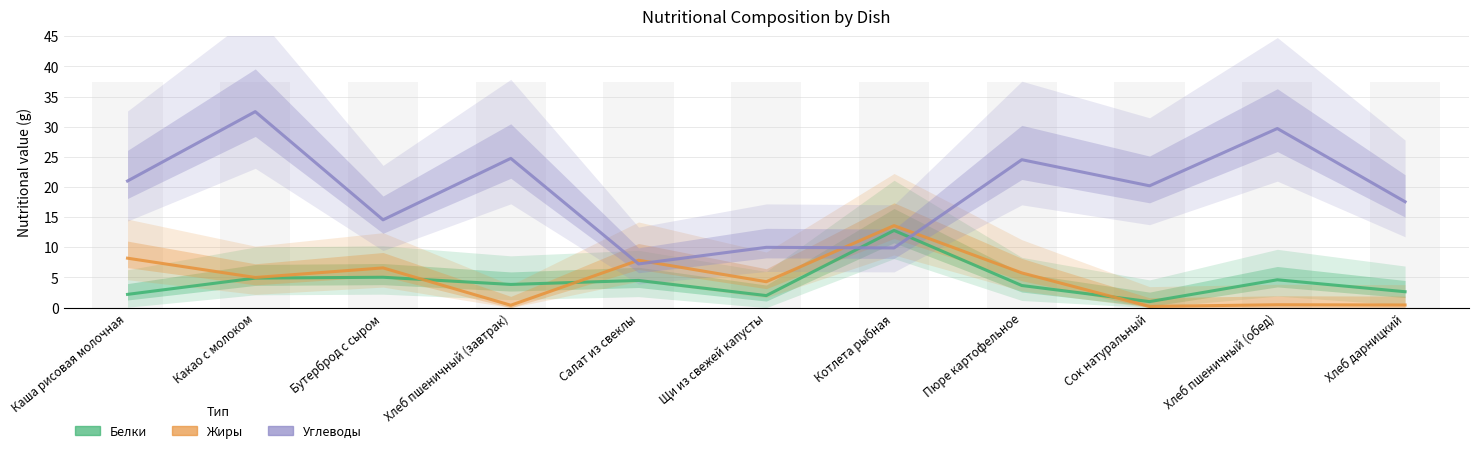

What position from the left is Салат из свеклы?

5